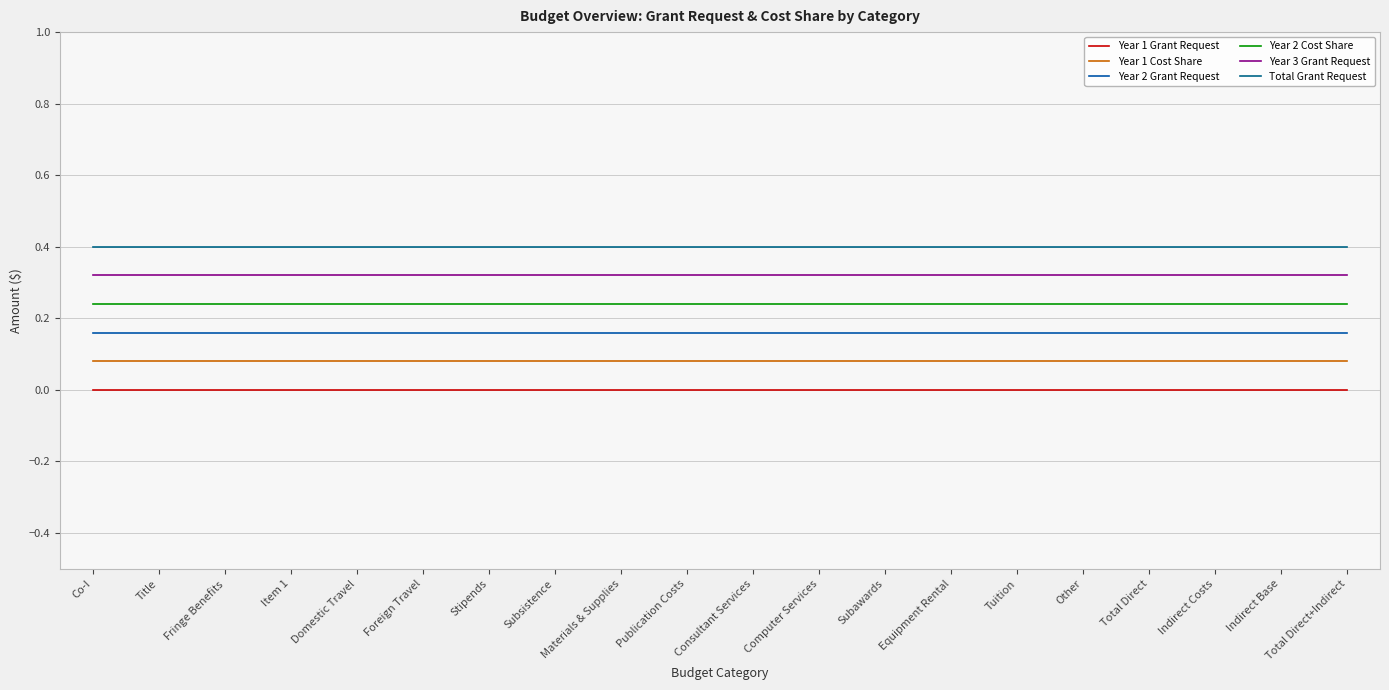

Is the value of Year 3 Grant Request at Co-I greater than the value of Total Grant Request at Indirect Base?

No